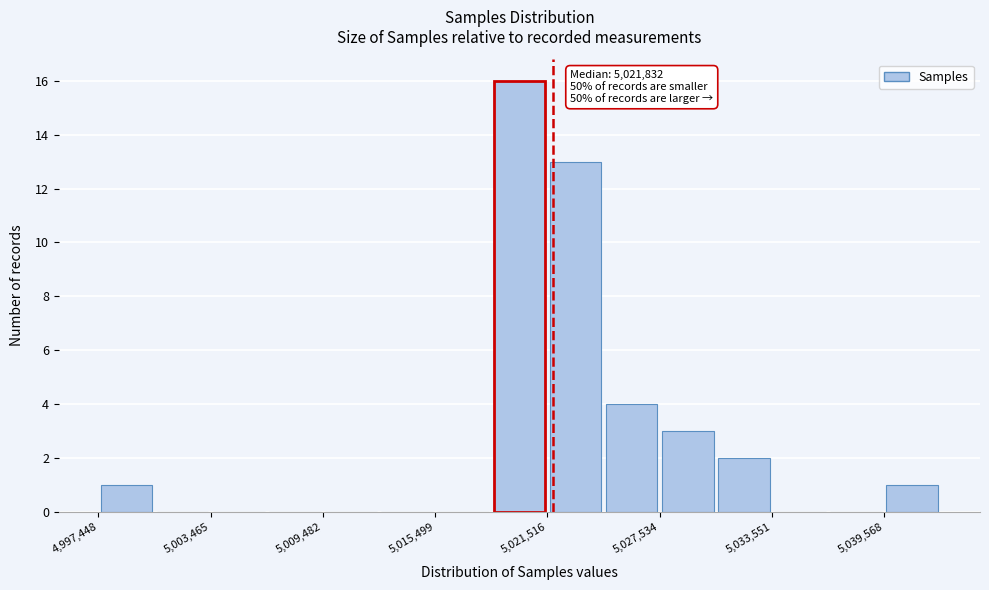

Read against the x-axis, roughly where is the centre of the tallest bar?

5020000